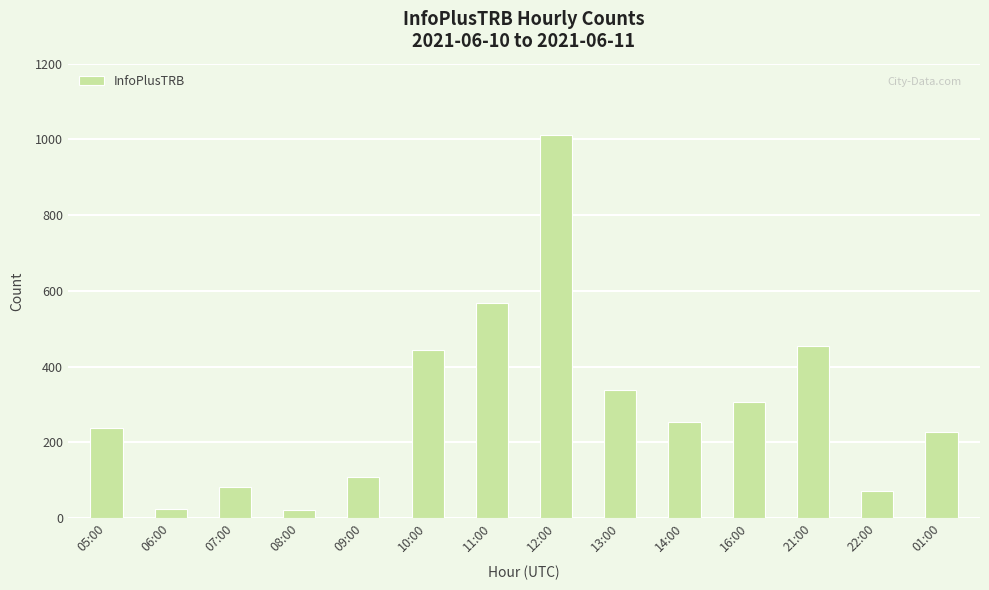

What is the greatest value displayed?

1012